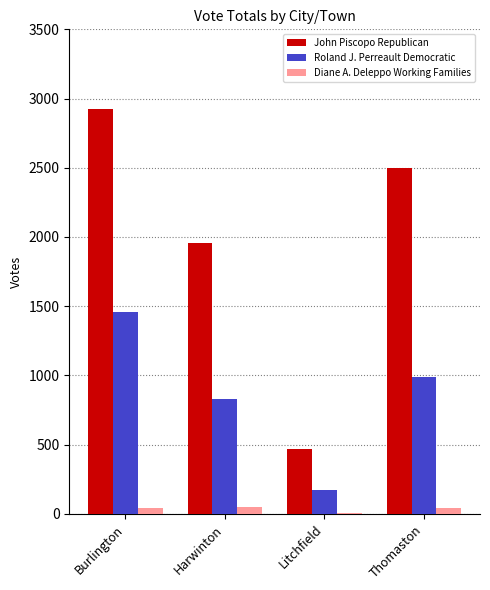

Is the value of John Piscopo Republican at Burlington greater than the value of Diane A. Deleppo Working Families at Thomaston?

Yes